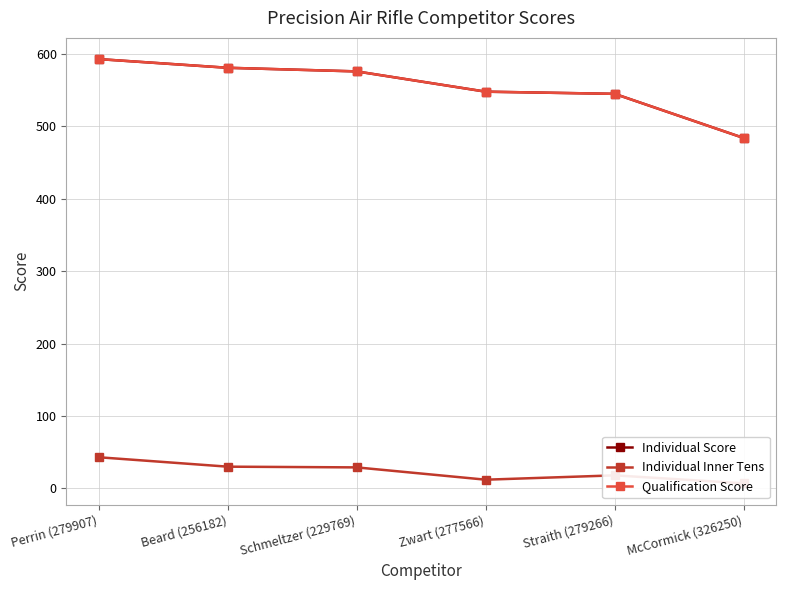

Is the value of Individual Inner Tens at Beard (256182) greater than the value of Qualification Score at Schmeltzer (229769)?

No